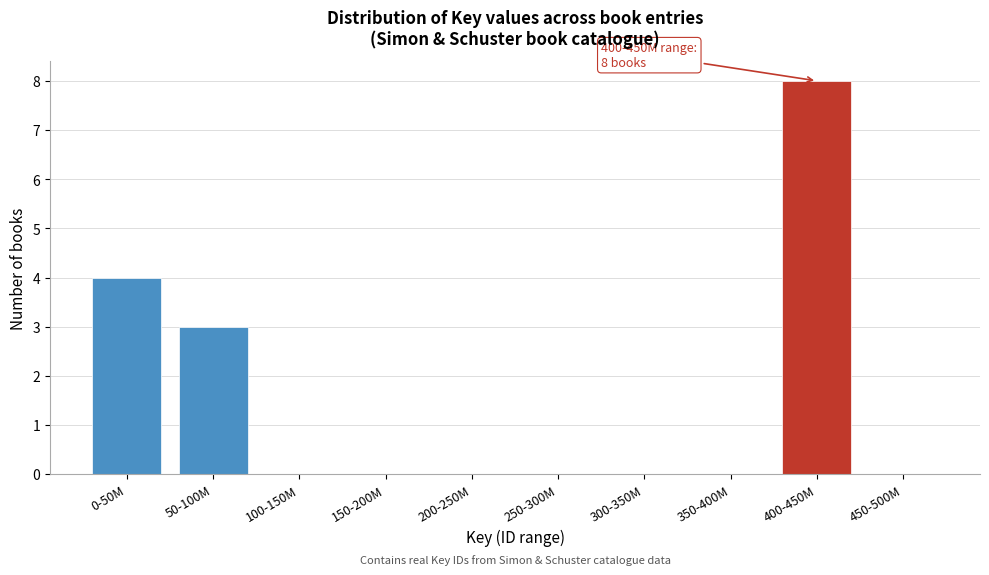

Reading right to left, what are all the values shown in this chart?

450-500M=0	400-450M=8	350-400M=0	300-350M=0	250-300M=0	200-250M=0	150-200M=0	100-150M=0	50-100M=3	0-50M=4